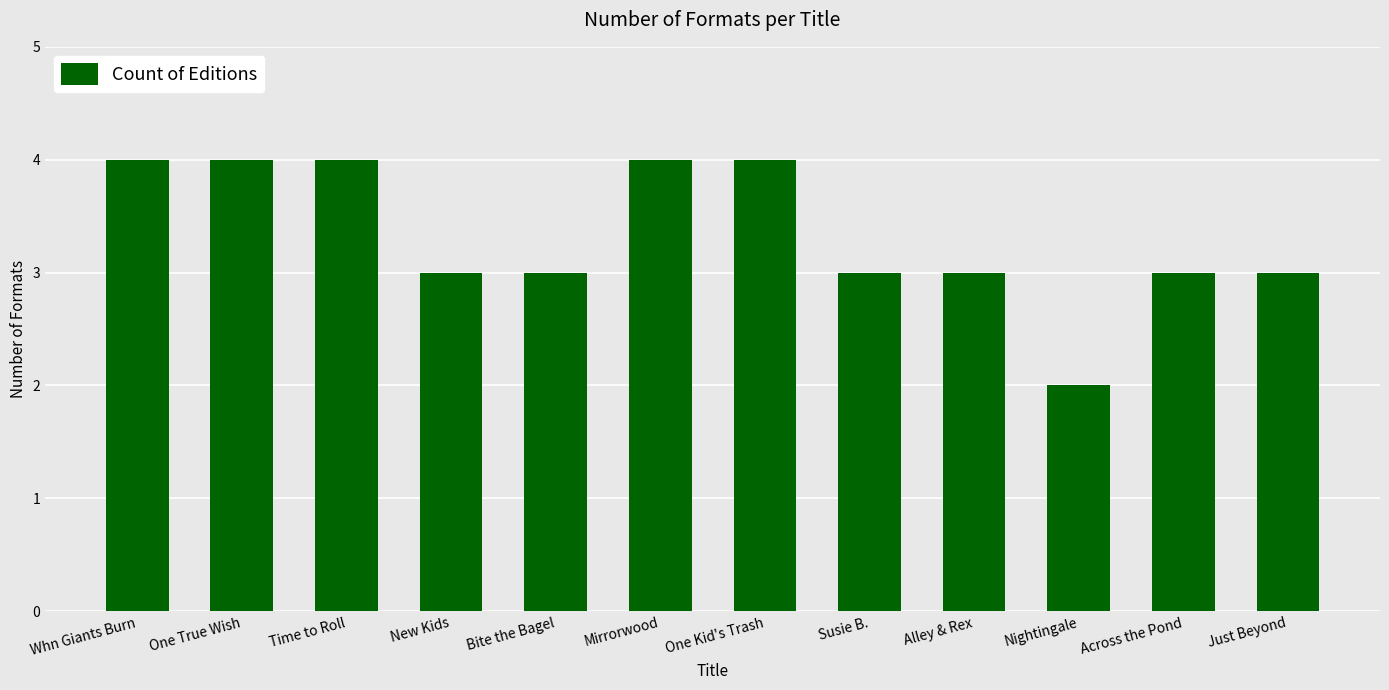

The chart shows a value of 4 at Mirrorwood. True or false?

True